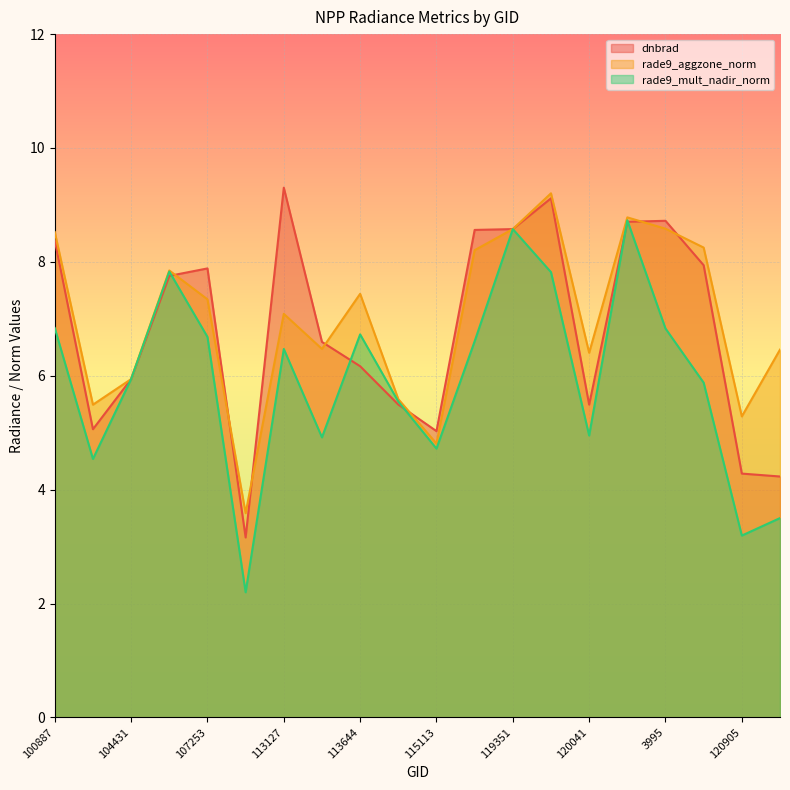

Reading left to right, transcribe all the data shown in this chart.

dnbrad: 8.4	5.1	5.9	7.8	7.9	3.2	9.3	6.6	6.2	5.5	5.0	8.6	8.6	9.1	5.5	8.7	8.7	7.9	4.3	4.2
rade9_aggzone_norm: 8.5	5.5	5.9	7.8	7.3	3.6	7.1	6.5	7.4	5.6	4.8	8.2	8.6	9.2	6.4	8.8	8.6	8.3	5.3	6.5
rade9_mult_nadir_norm: 6.8	4.5	5.9	7.8	6.7	2.2	6.5	4.9	6.7	5.5	4.7	6.6	8.6	7.8	5.0	8.7	6.8	5.9	3.2	3.5